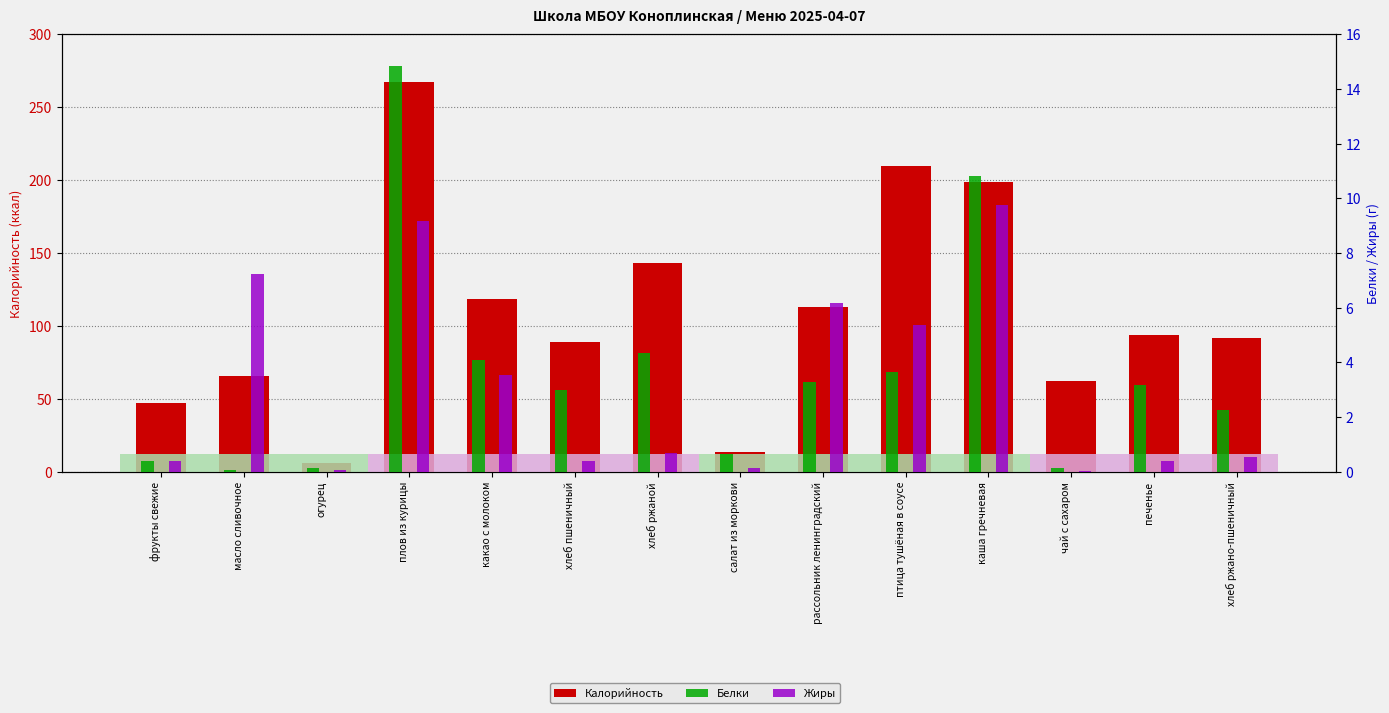

What is the difference between the Калорийность values at каша гречневая and салат из моркови?

185.8